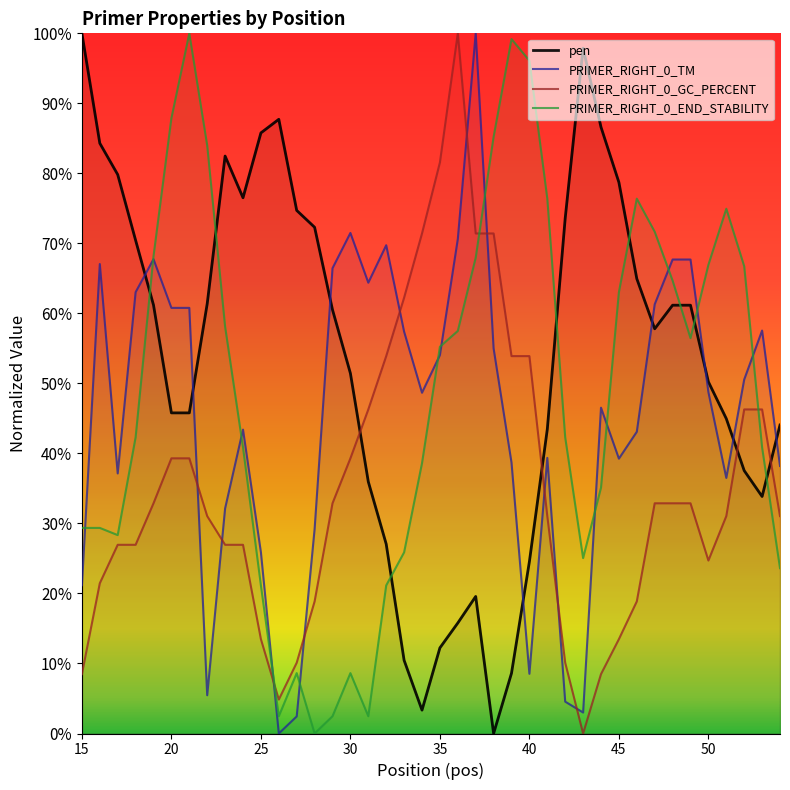

What is the difference between the second highest and second lowest values in the PRIMER_RIGHT_0_TM series?

69.0